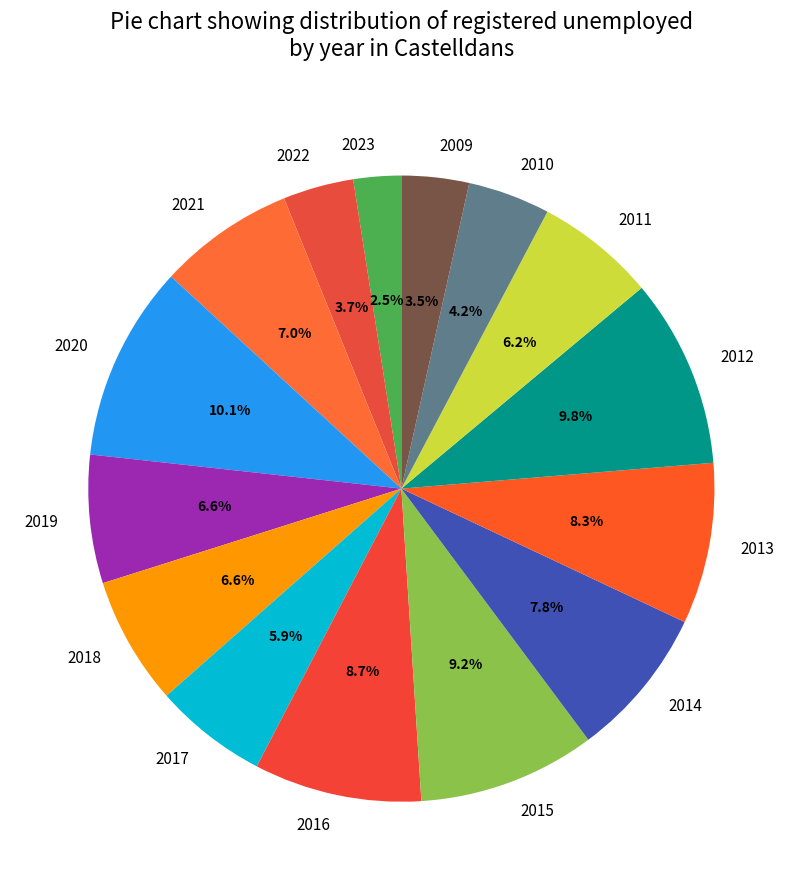

To the nearest percent, what is the difference between the 2010 and 2018 slice percentages?

2%